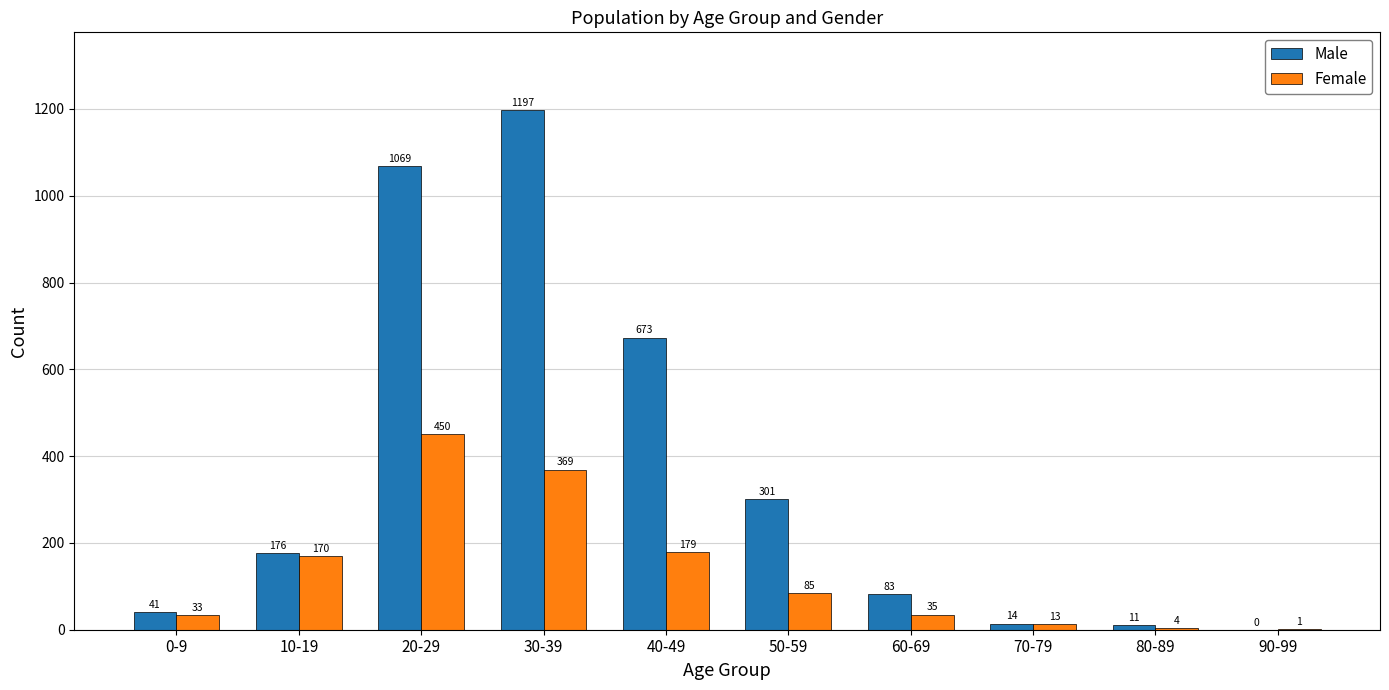

Are the bars grouped side by side (vs. stacked)?

Yes